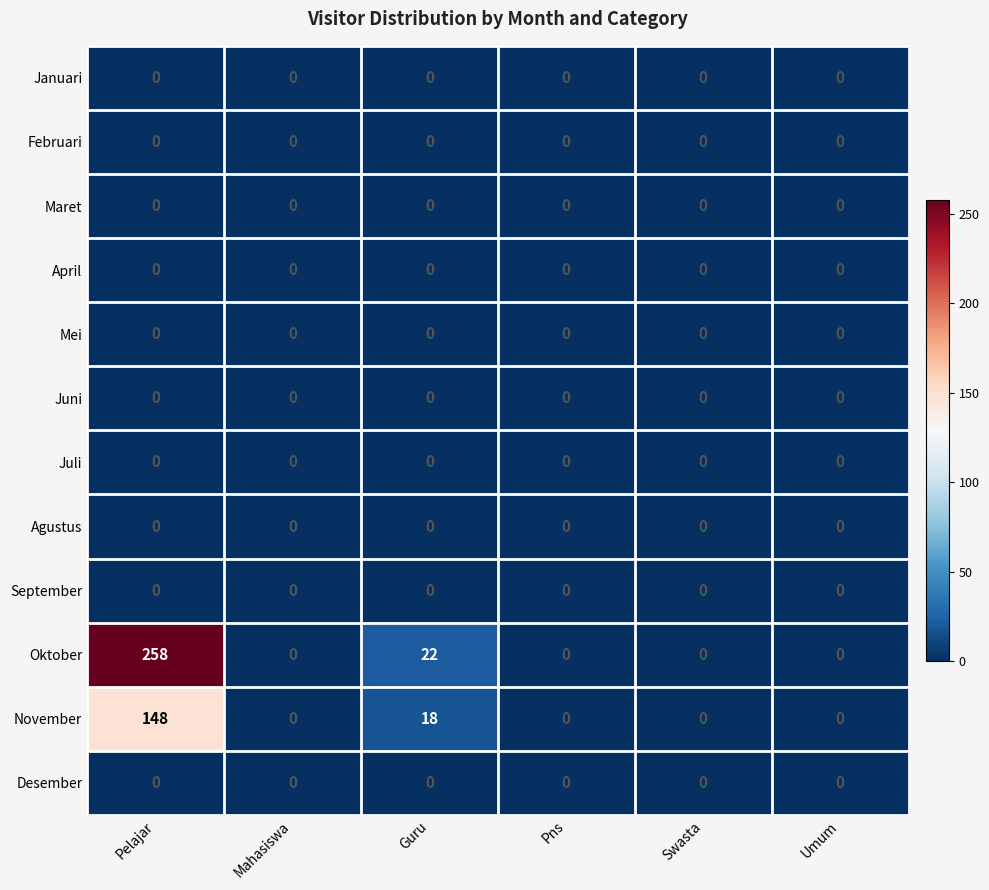

Which series has the largest range (max minus min)?

Oktober